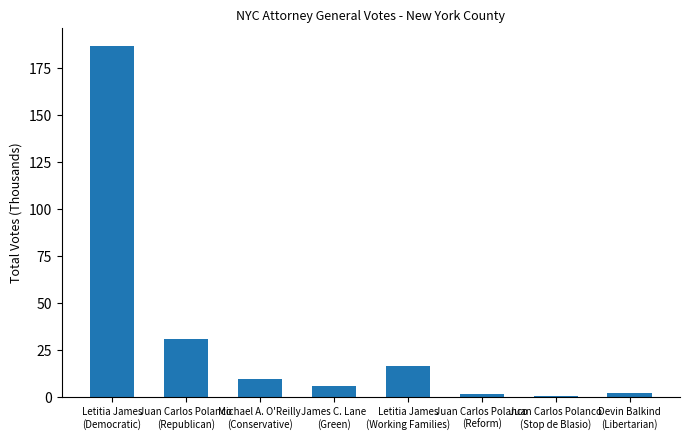

What is the greatest value displayed?

186.9